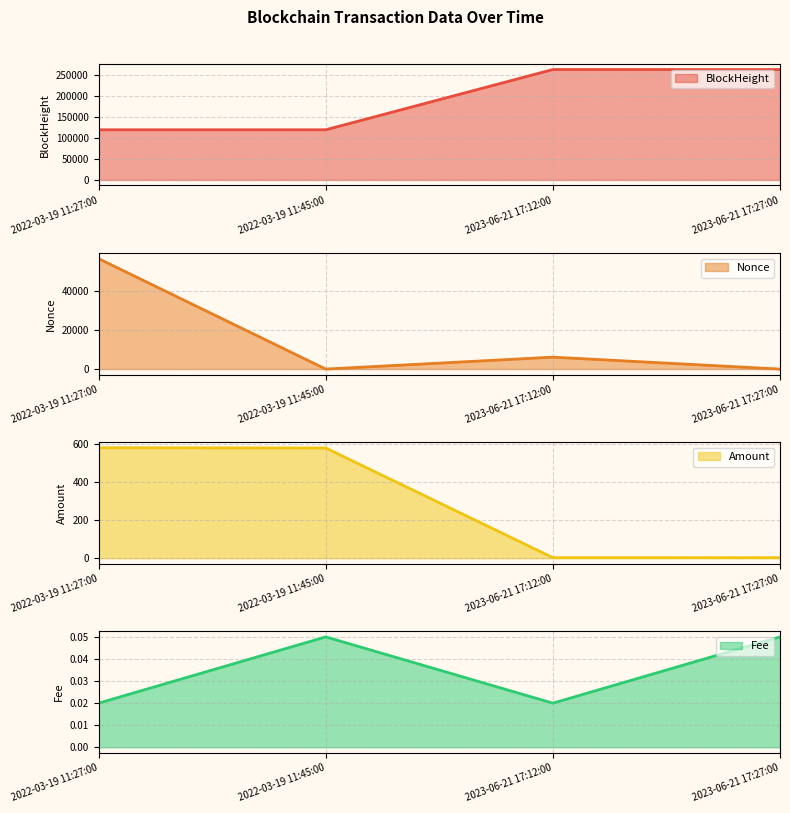

Between 2023-06-21 17:27:00 and 2023-06-21 17:12:00, which is larger?

2023-06-21 17:27:00